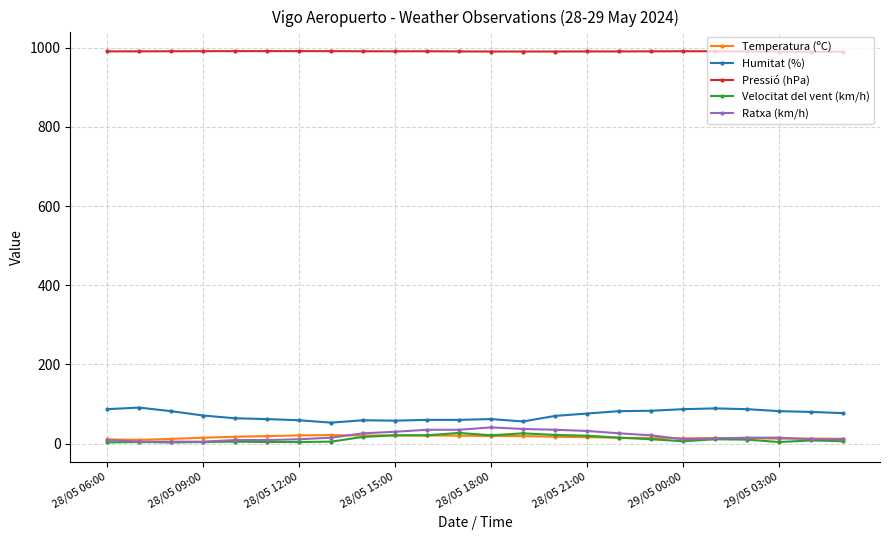

True or false: Pressió (hPa) and Velocitat del vent (km/h) cross at least once.

False